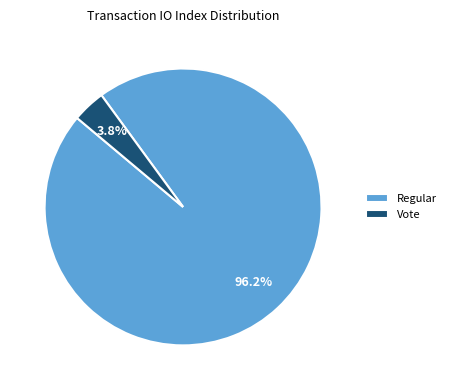

How many slices are in this pie chart?

2